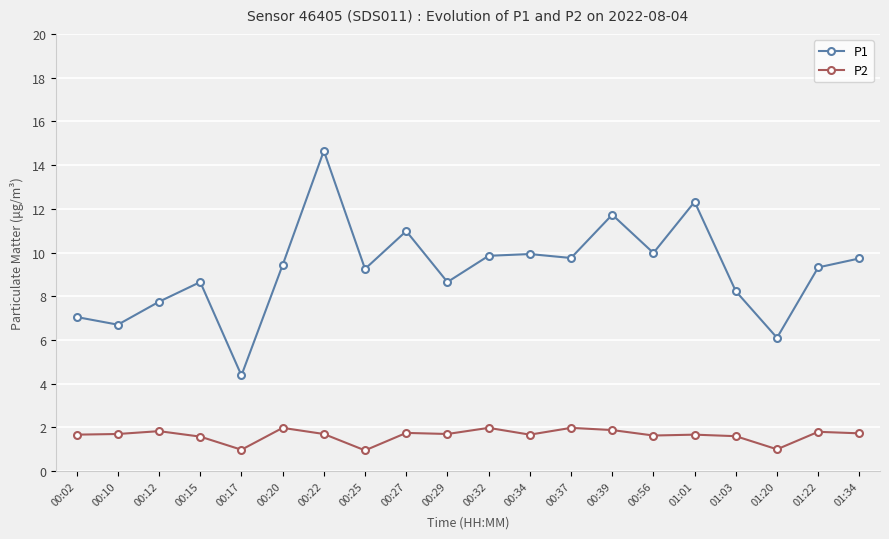

Between 00:10 and 00:15, which series saw the biggest shift?

P1